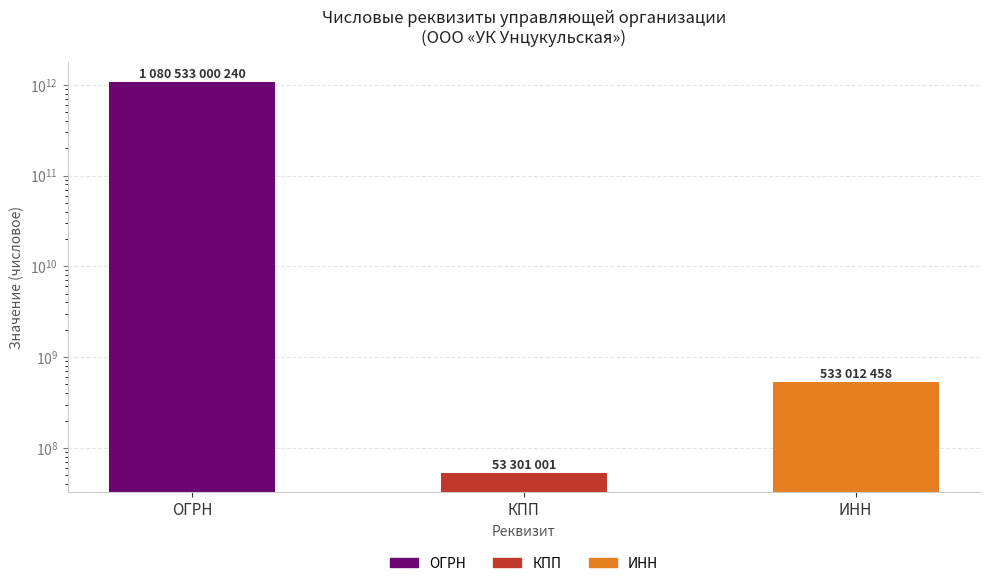

True or false: the data shows 300684598 at ИНН.

False